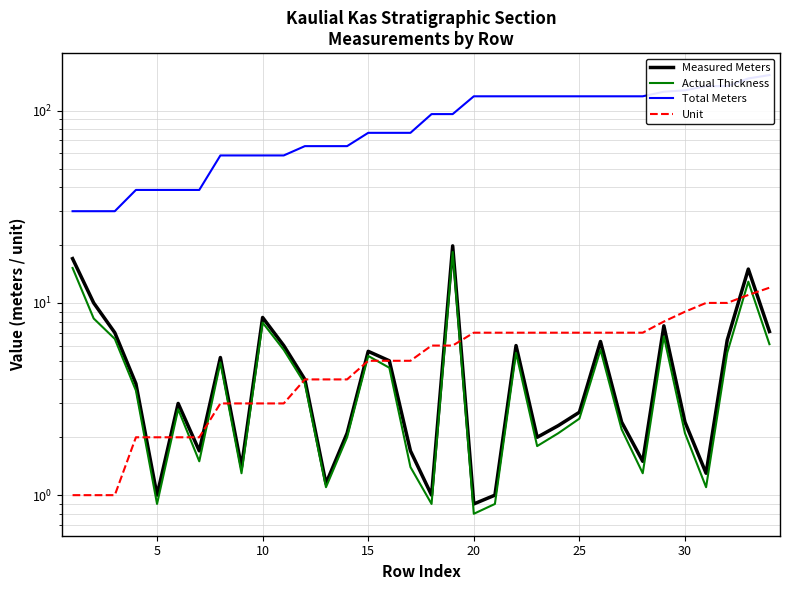

True or false: Actual Thickness has more than 1 interior local peaks.

True